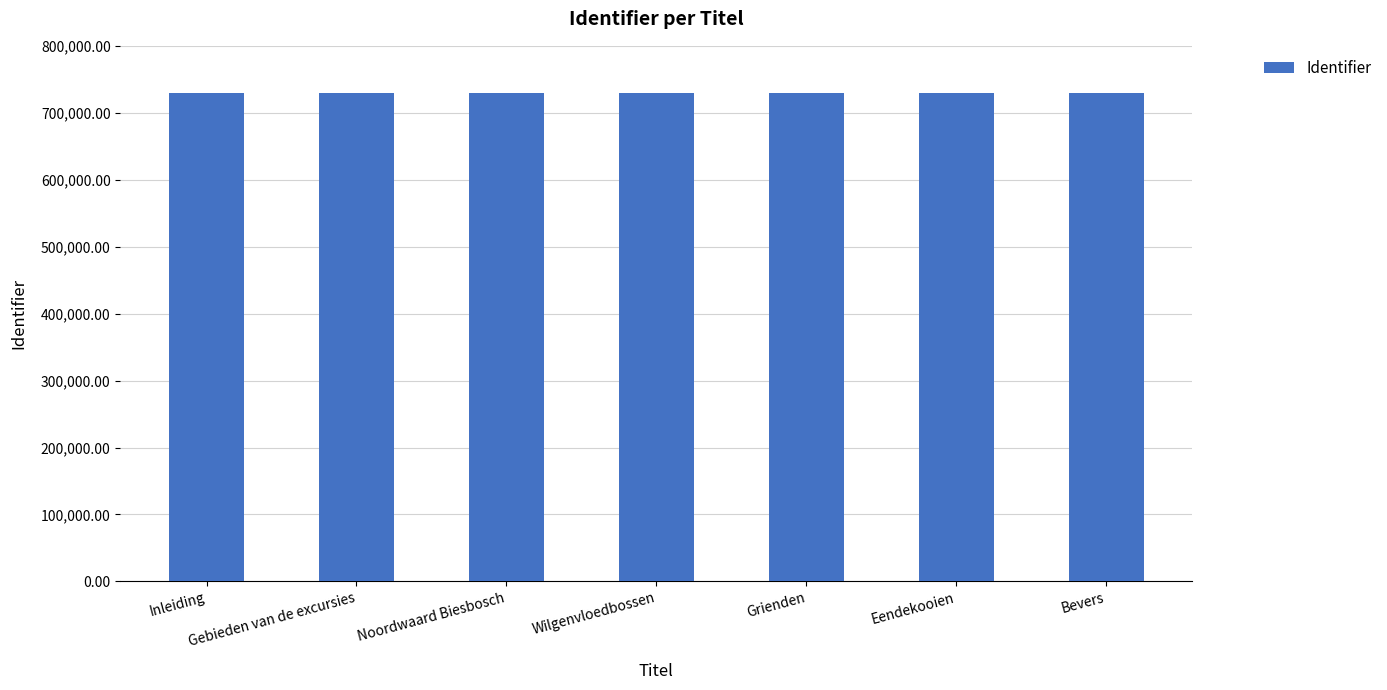

Count the number of categories in the chart.

7